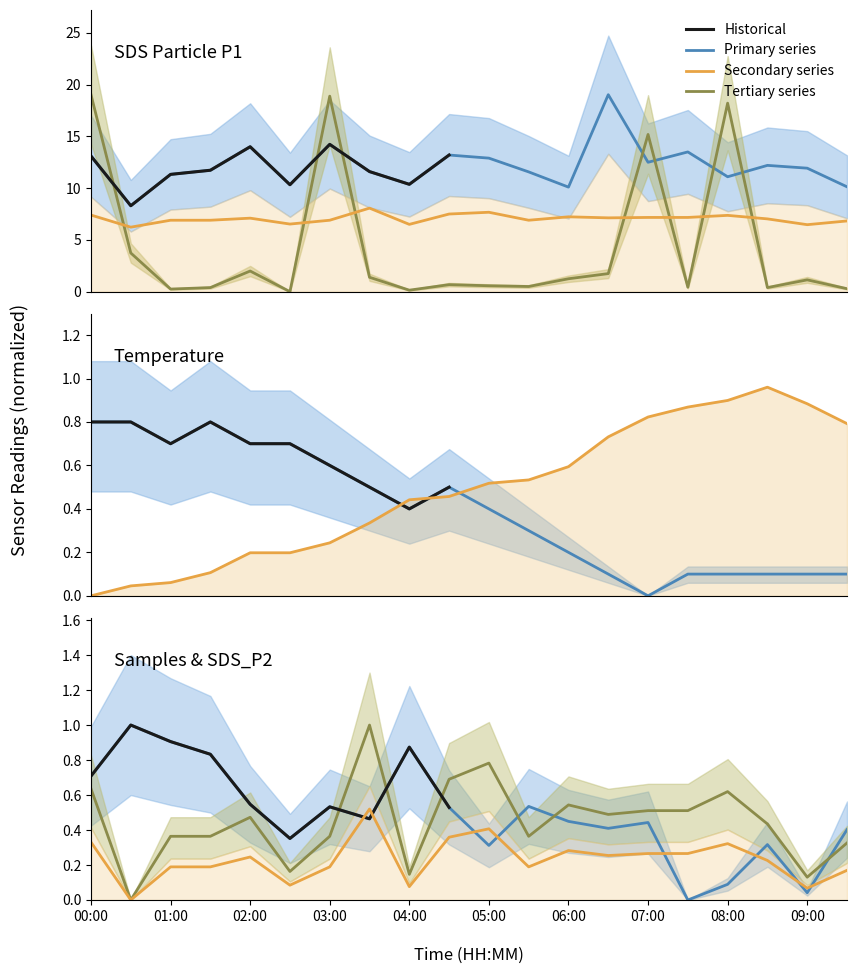

At how many categories does at least one series exceed 17?

4